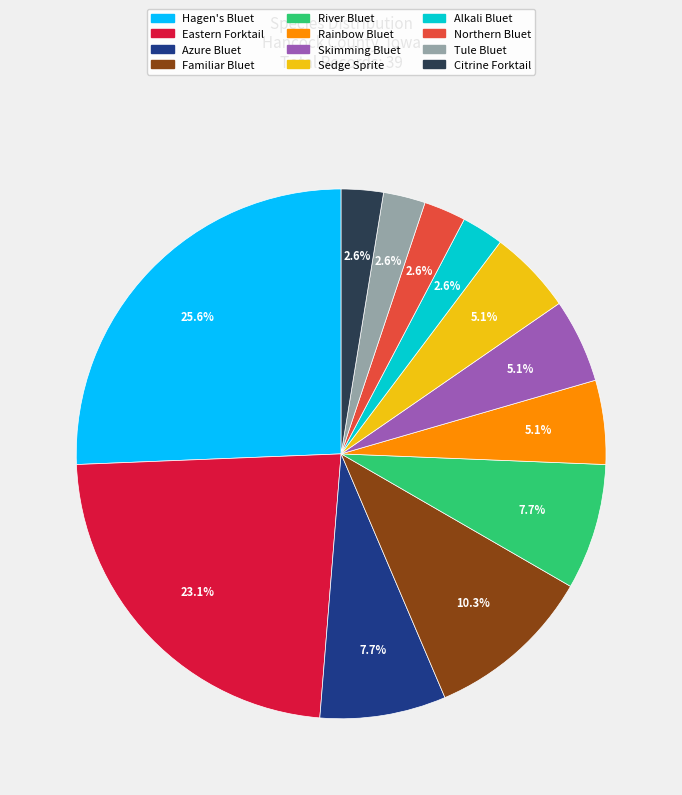

What percentage do Azure Bluet and Alkali Bluet together represent?

10.3%